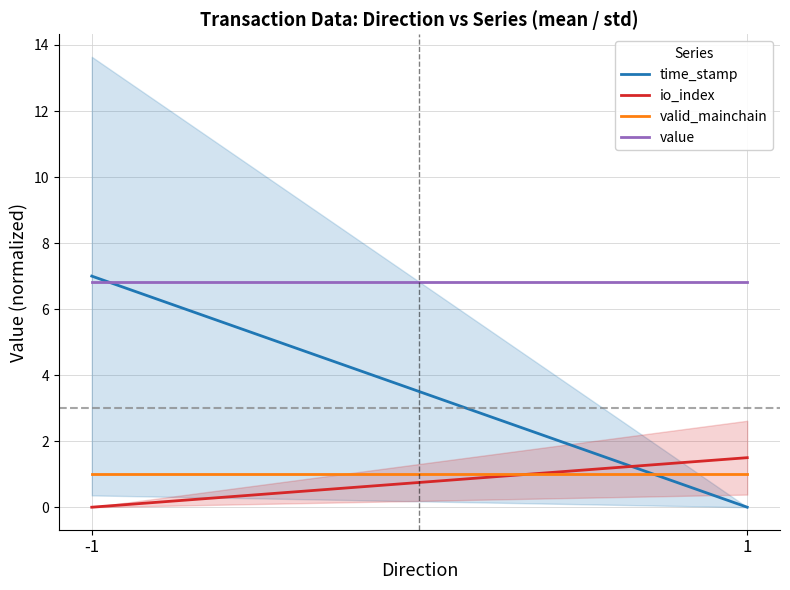

At which label does value reach its peak?

-1